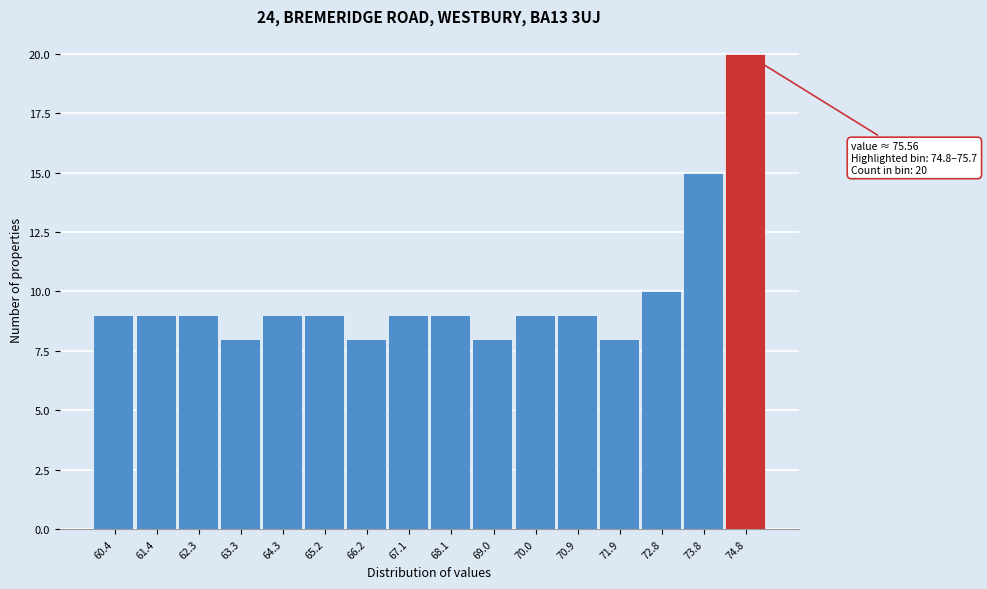

Reading left to right, extract all data points from this chart.

9	9	9	8	9	9	8	9	9	8	9	9	8	10	15	20